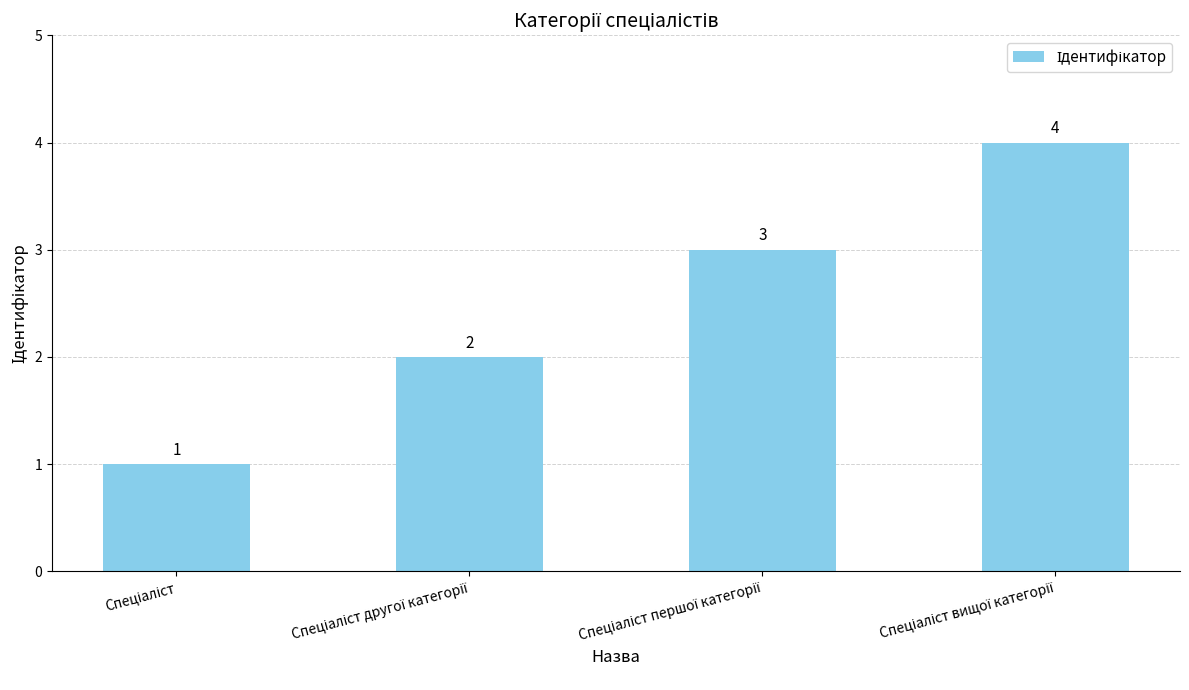

What is the sum of all values?

10